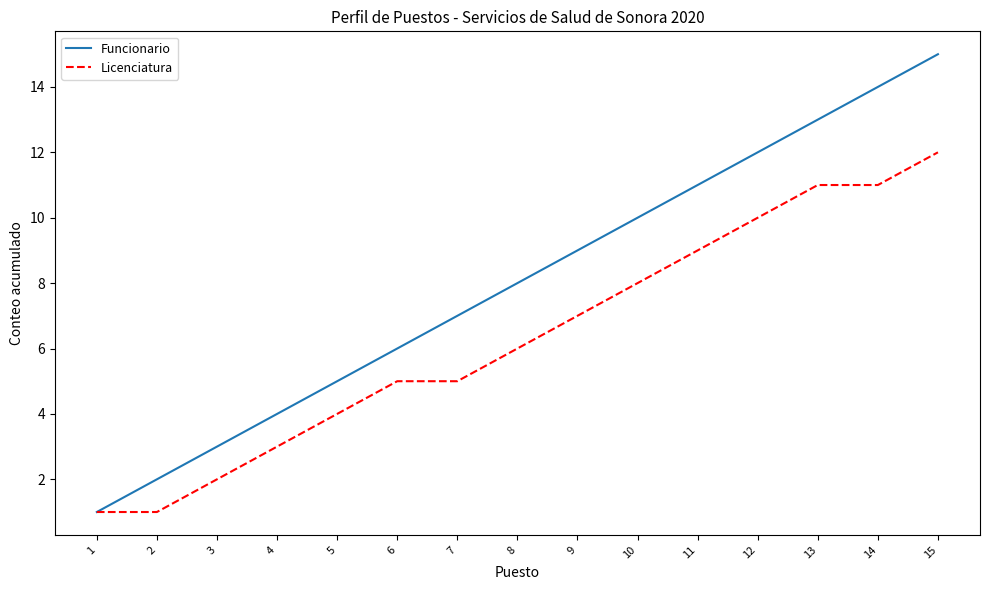

Read the Licenciatura value at 10, to the nearest 10.

10